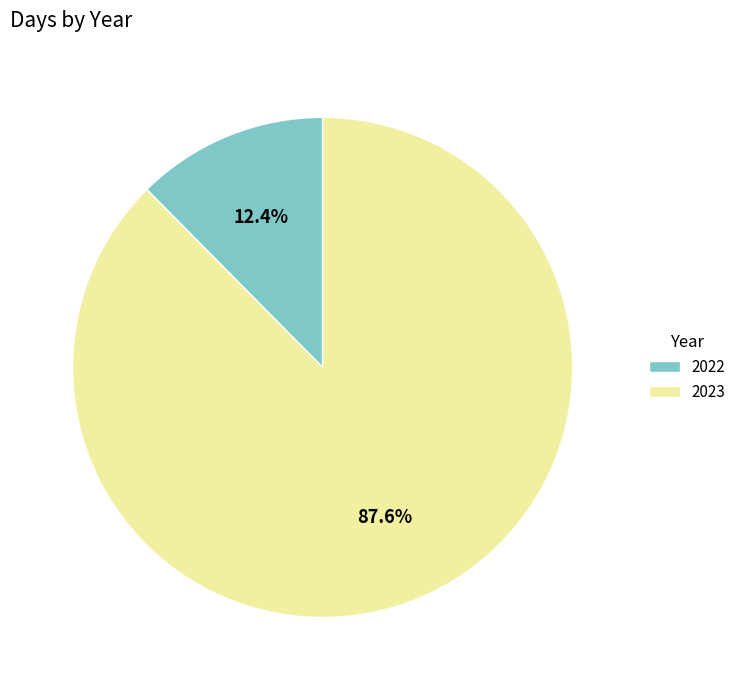

Rank the categories by value from lowest to highest.

2022, 2023